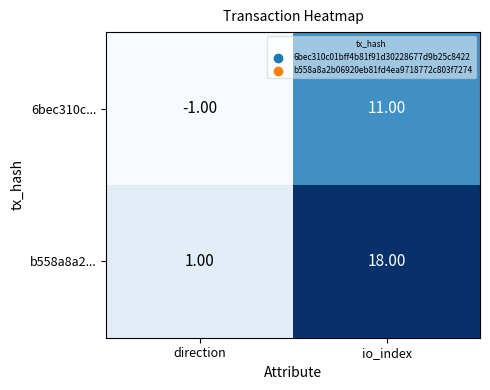

What is the smallest value displayed?

-1